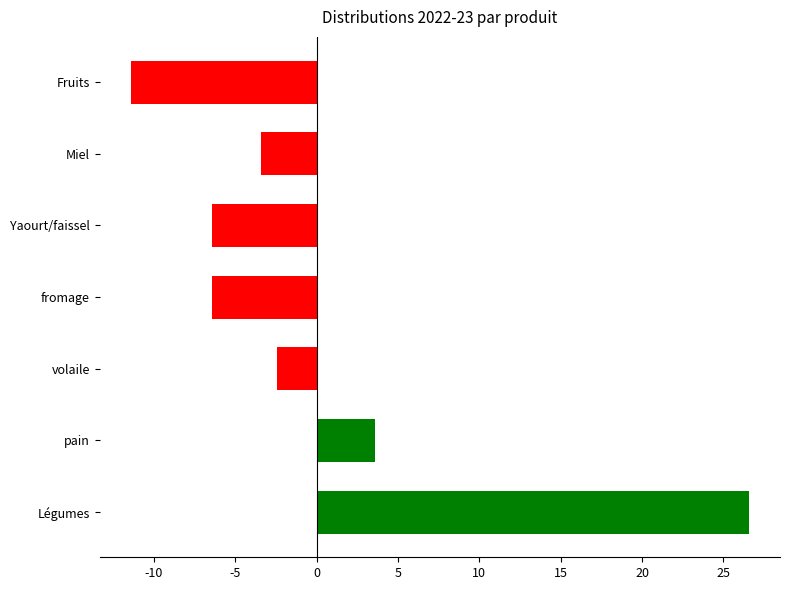

Which category has the highest value across all series?

Légumes